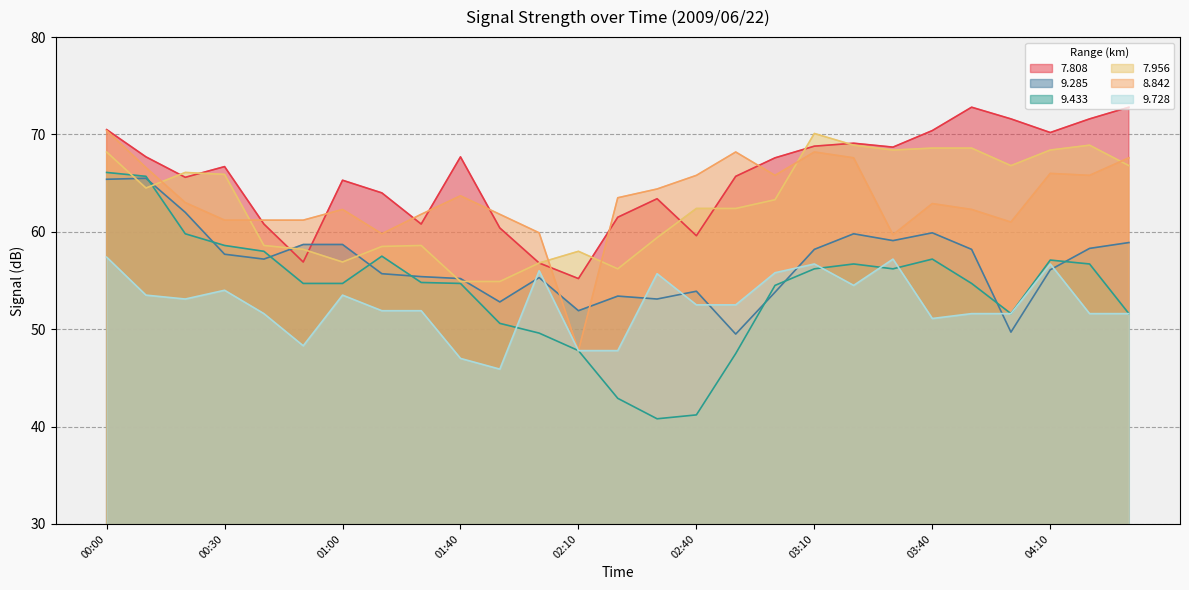

What is the smallest value displayed?

40.8